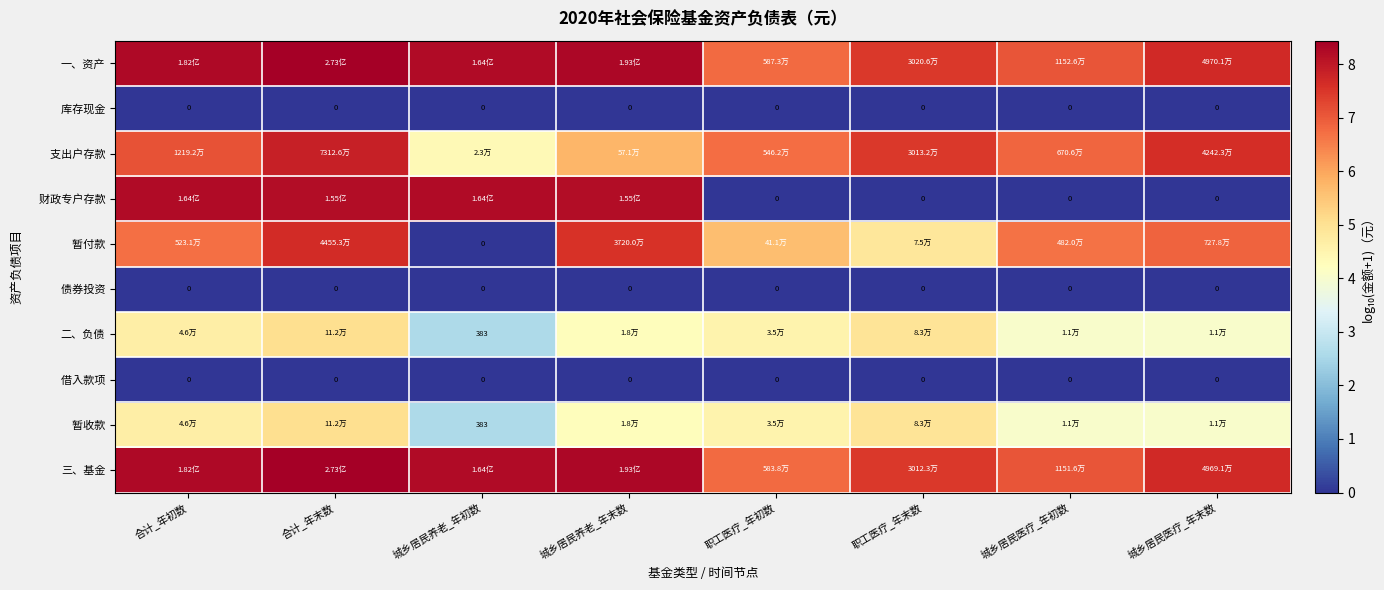

At which label is 库存现金 closest to 0?

合计_年初数